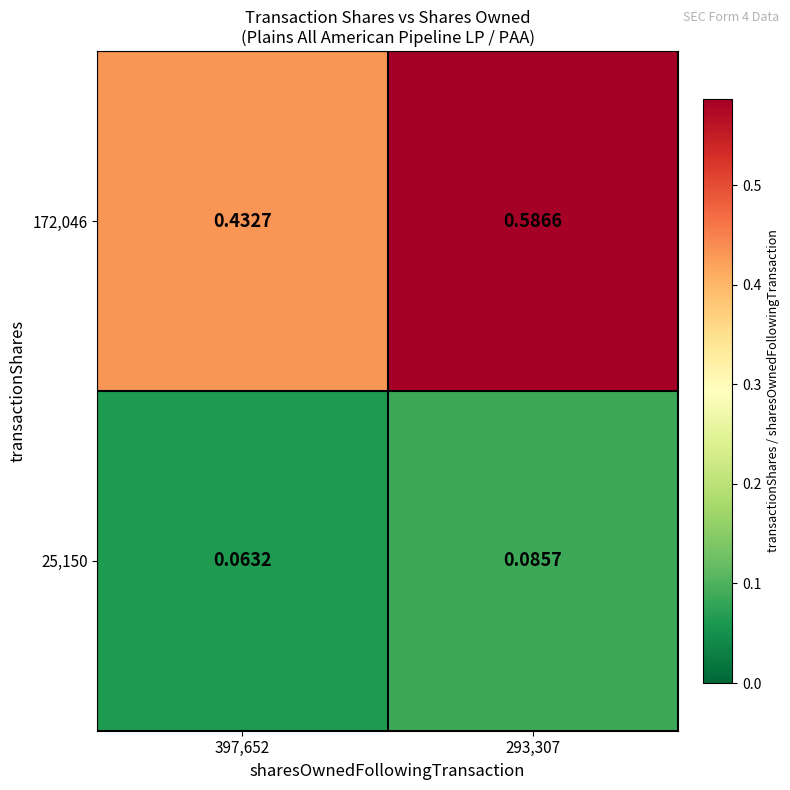

List the series in order of their overall mean, highest first.

172,046, 25,150